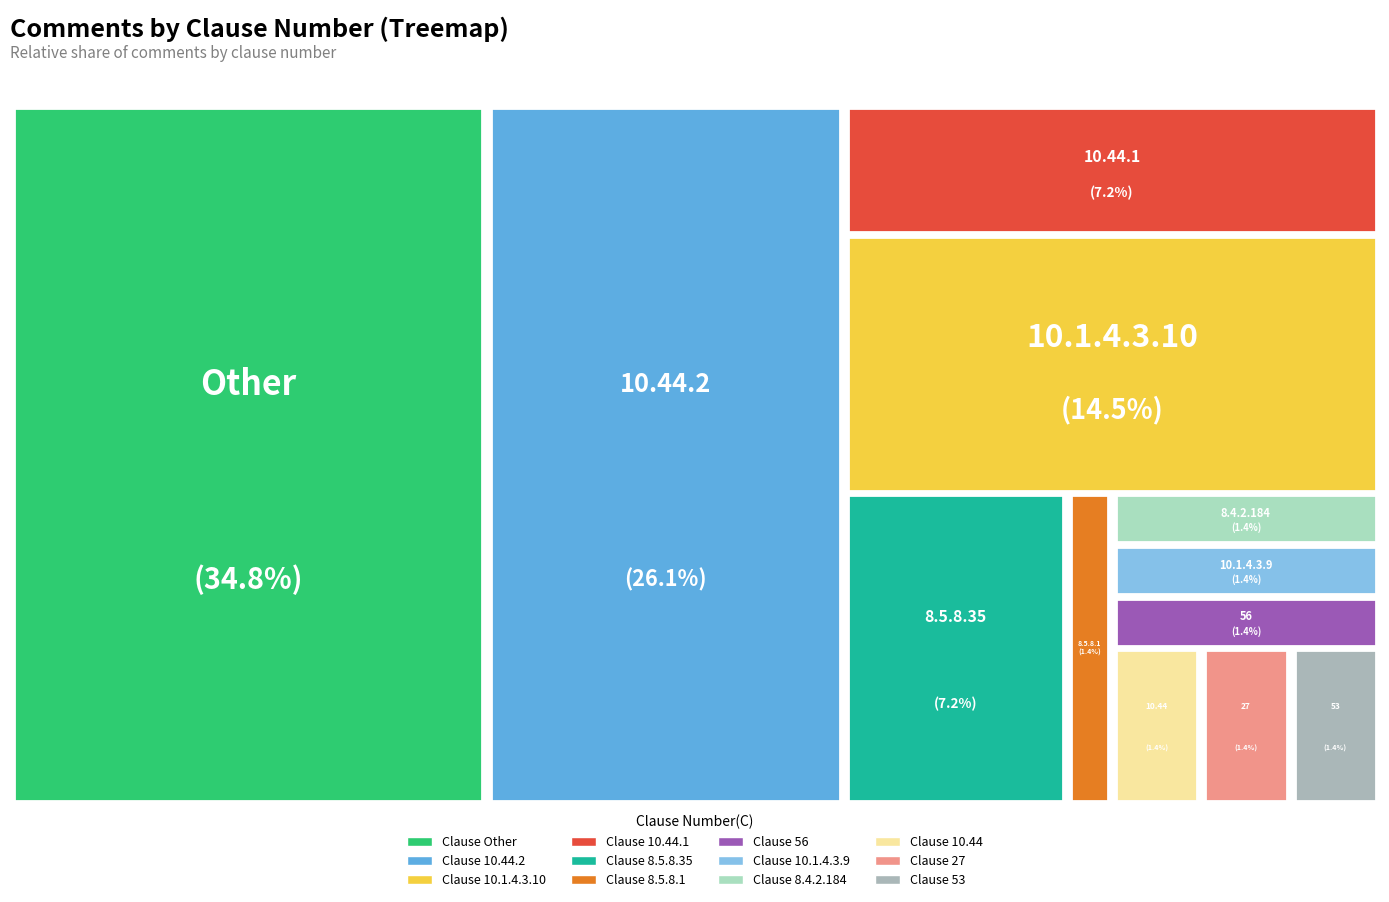

To the nearest percent, what is the average slice percentage?

8%